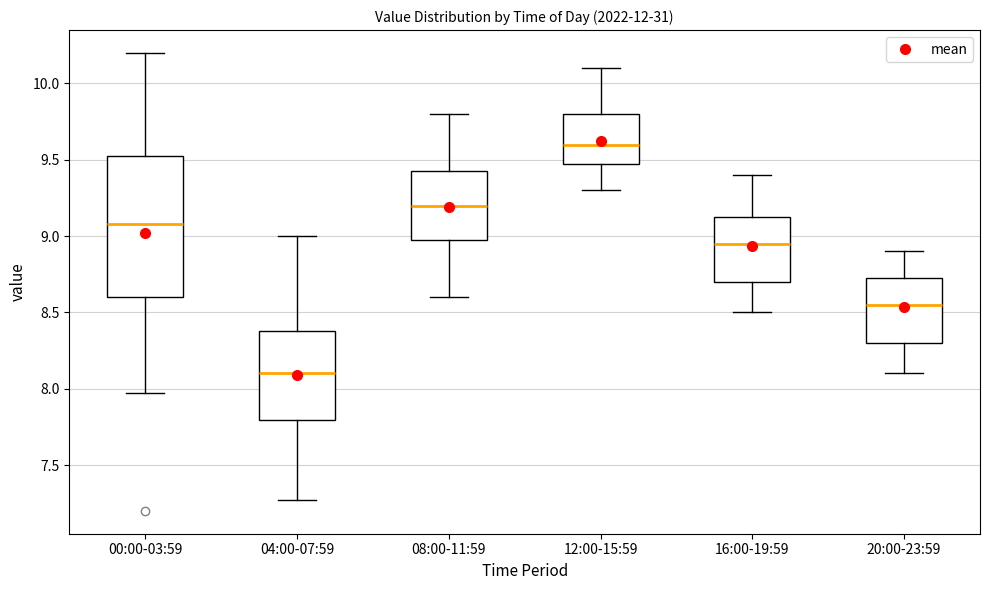

Which box has the highest median line?

12:00-15:59